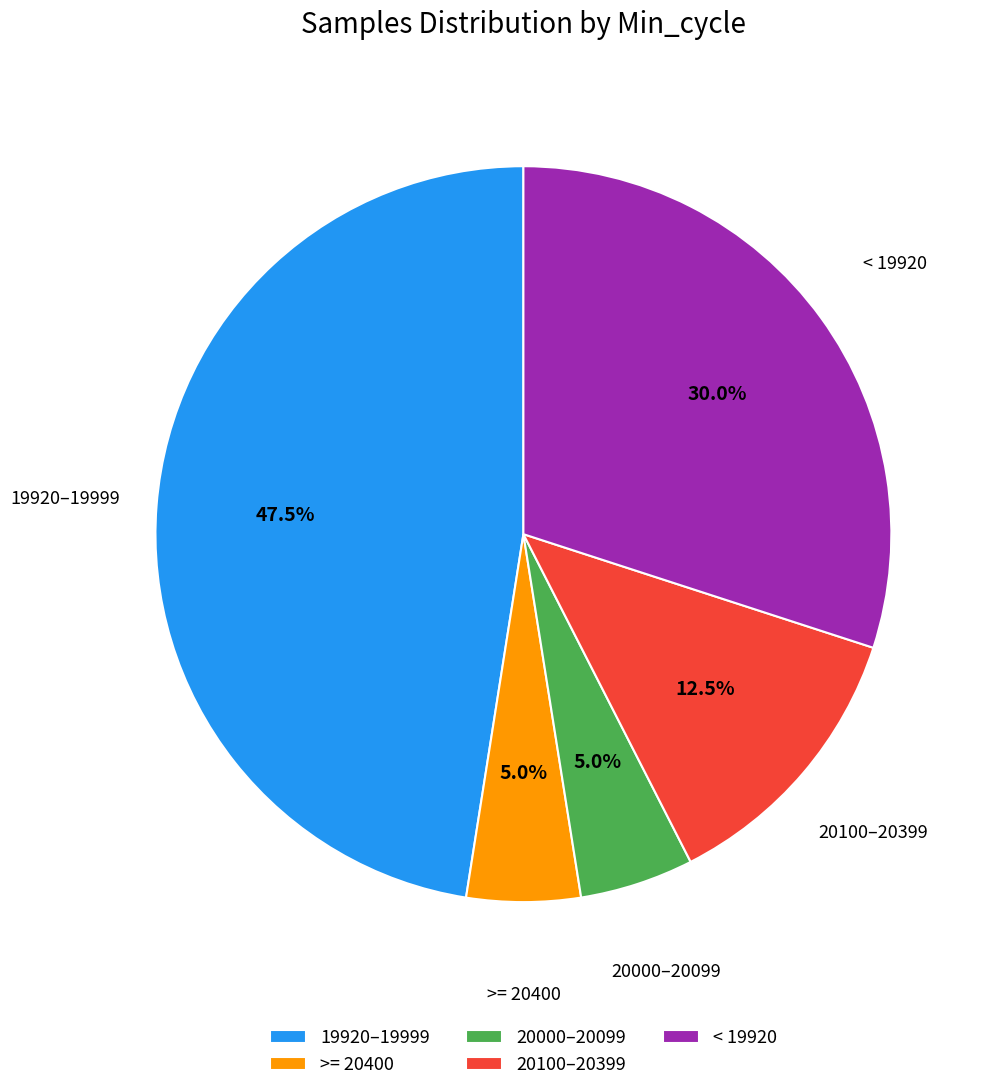

Which slice is the largest?

19920–19999